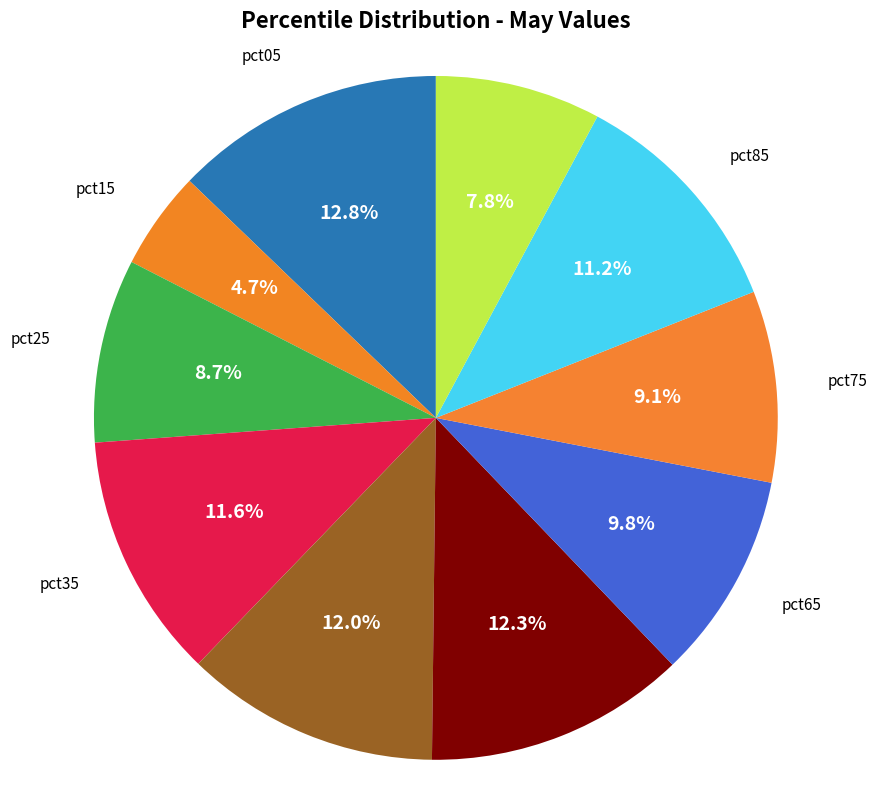

Which slice is the largest?

pct05